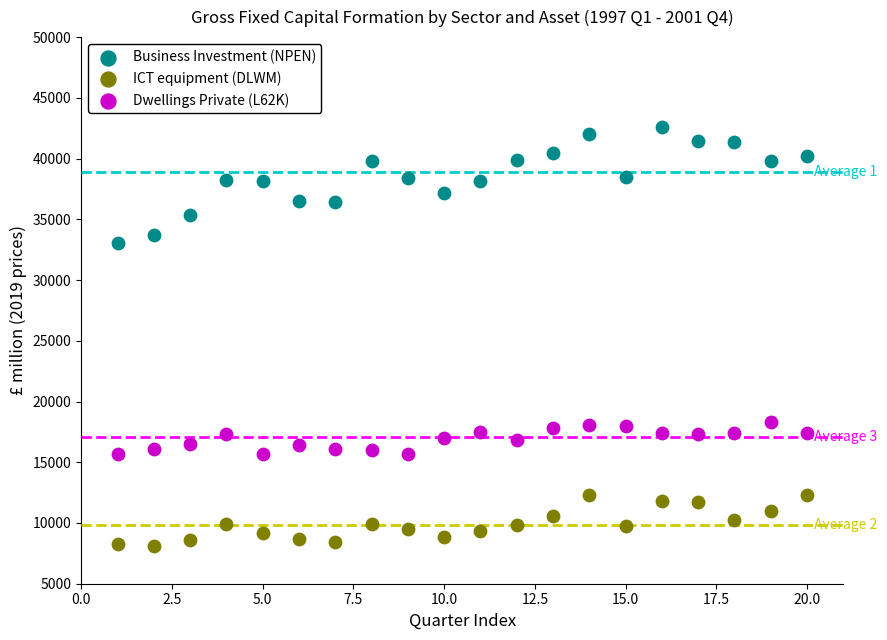

Which series contains the lowest Y value?

ICT equipment (DLWM)